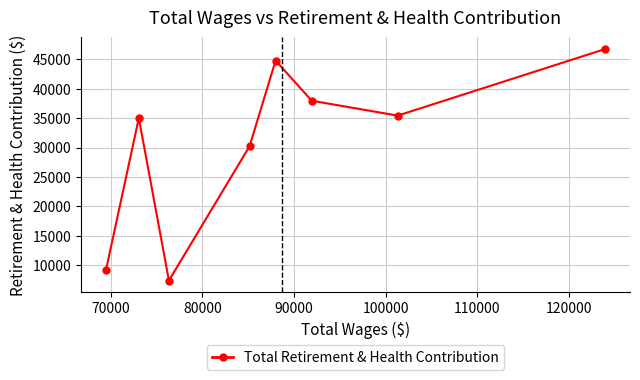

What is the difference between the maximum and minimum values?

39353